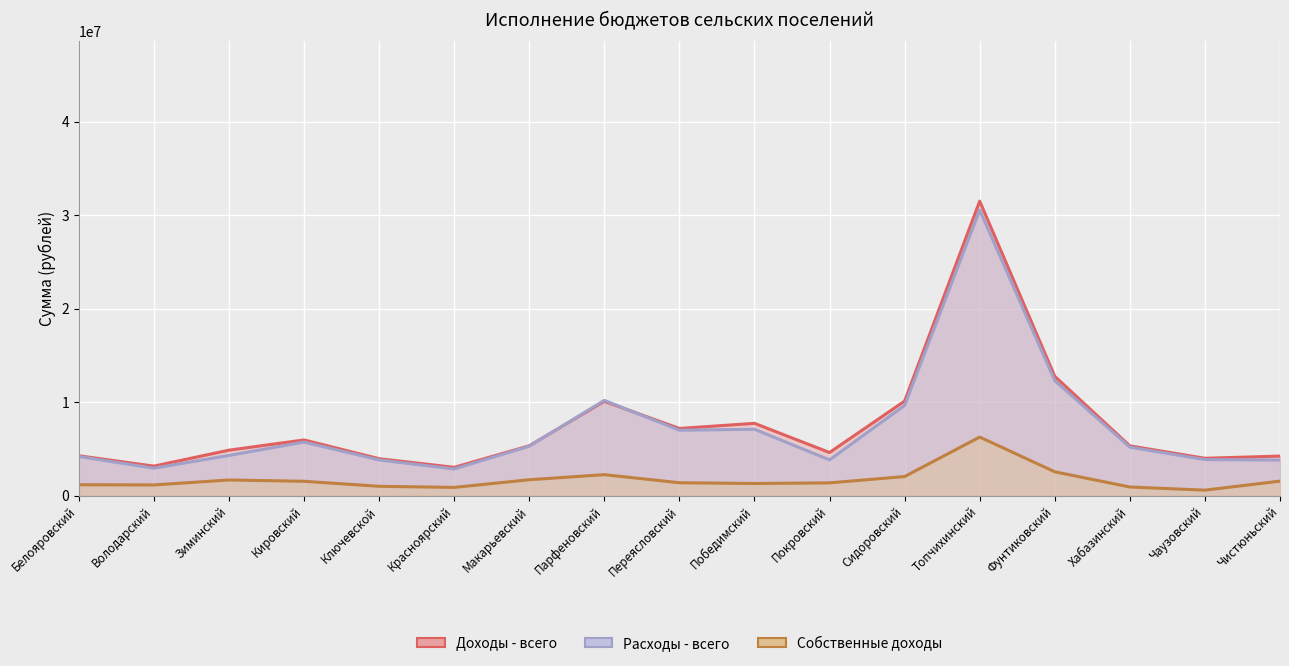

True or false: Расходы - всего and Собственные доходы intersect in this chart.

False